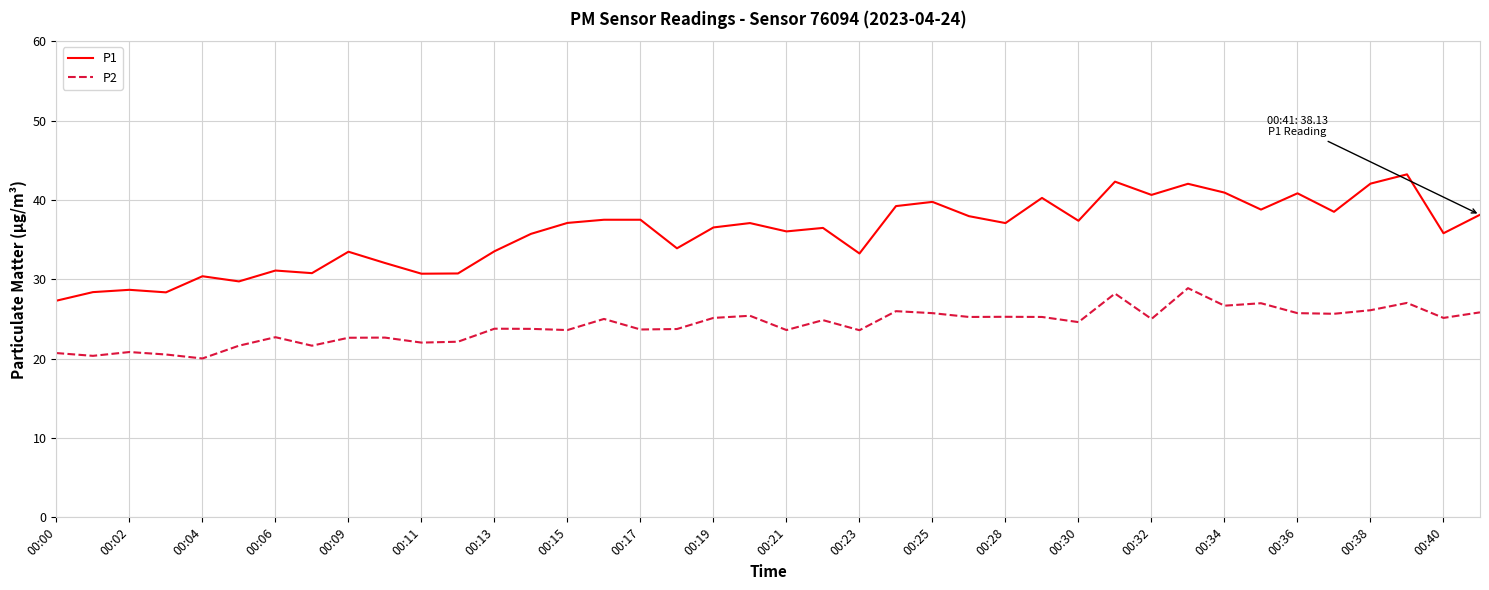

Which series has the largest total across all categories?

P1